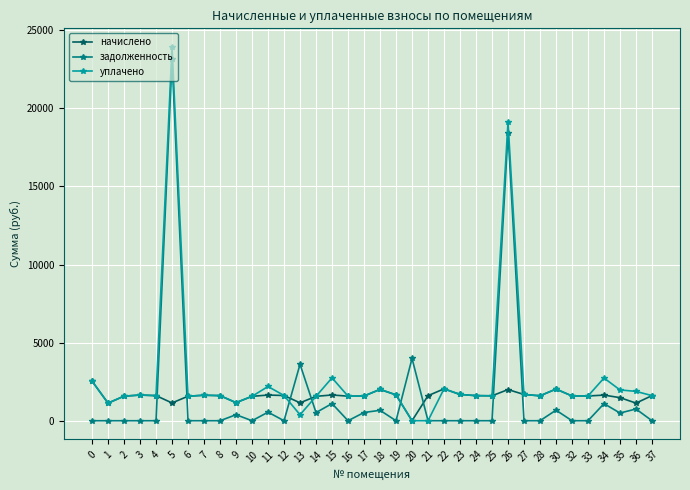

What is the highest value of the начислено series?

2536.7